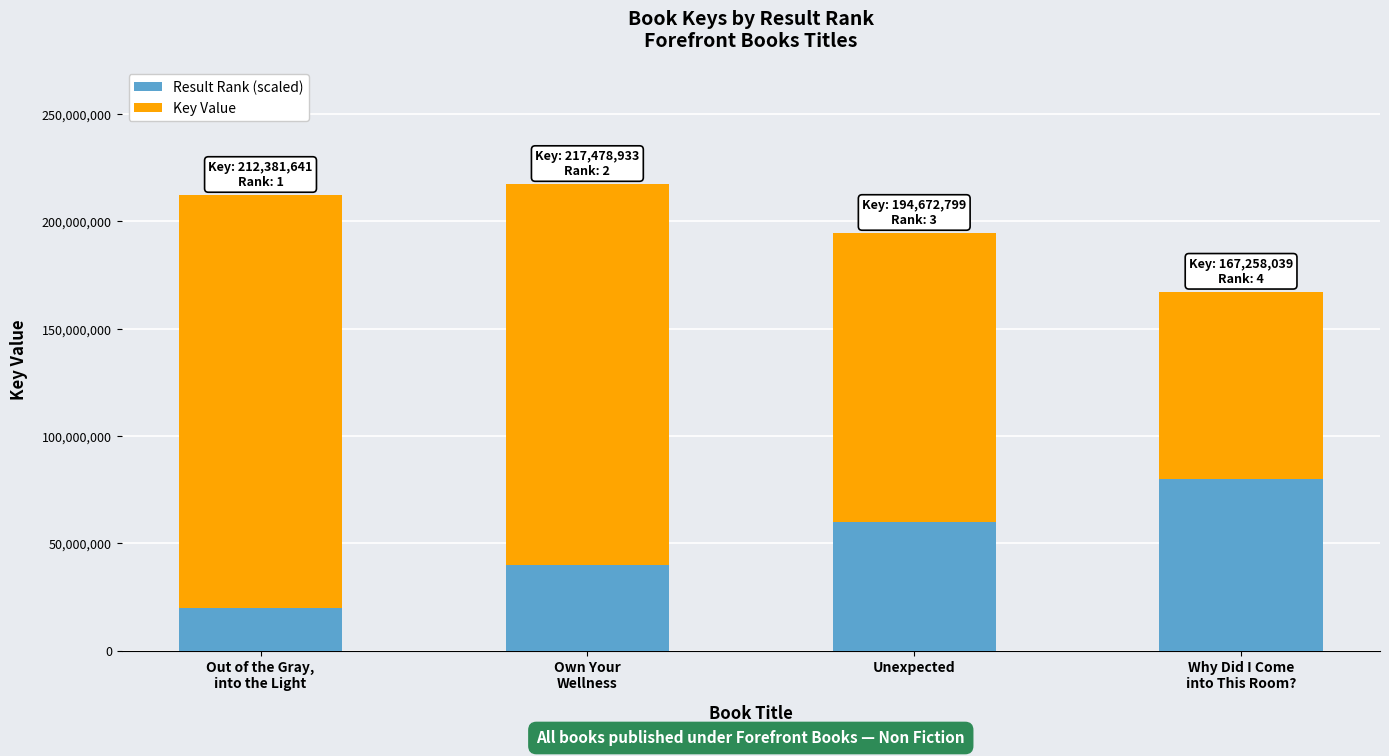

What is the value of the Result Rank (scaled) bar at the 1st from the left?

20000000